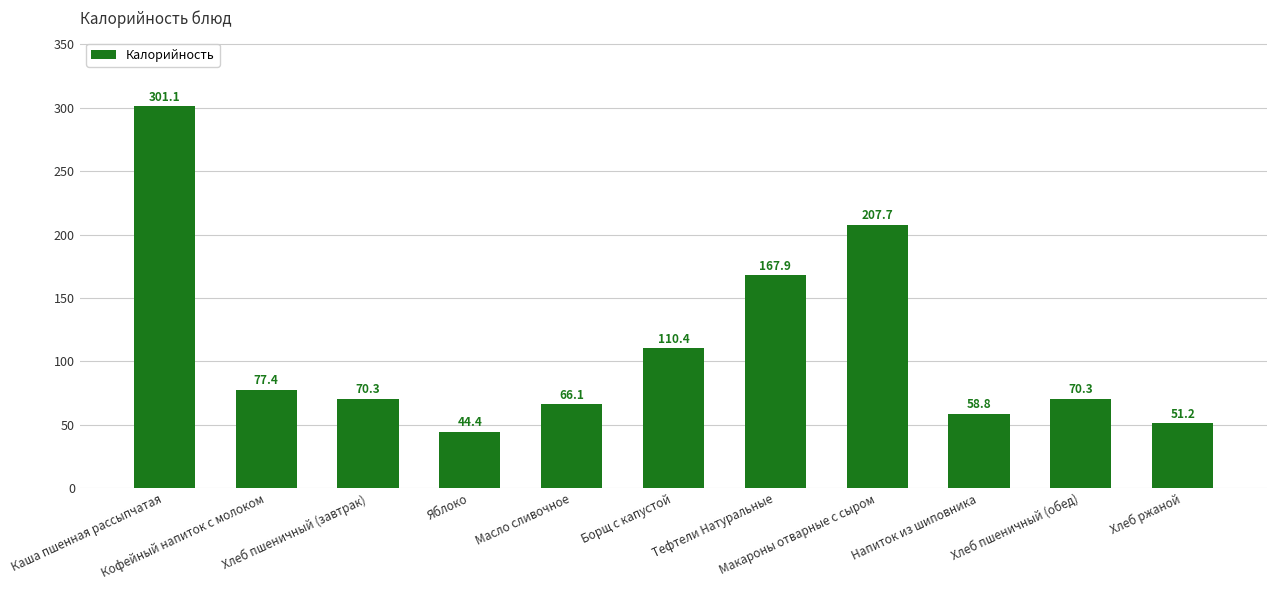

How many values exceed 70?

7